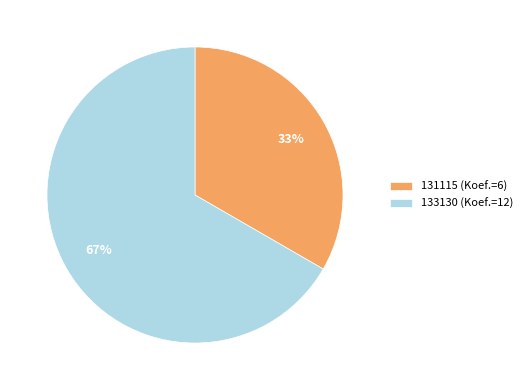

Which category accounts for the majority?

133130